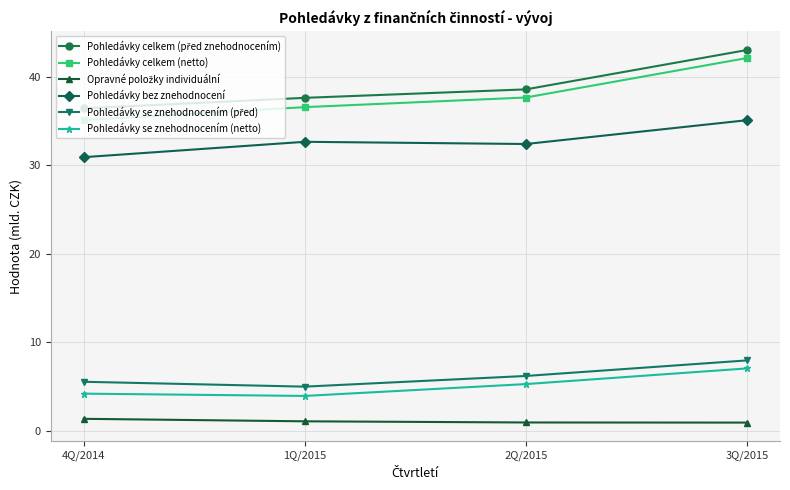

What is the total value across all series at 4Q/2014?

113.5